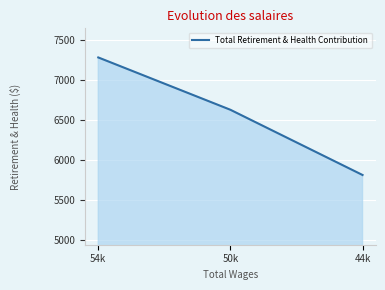

At which label is the value closest to 6544?

50k